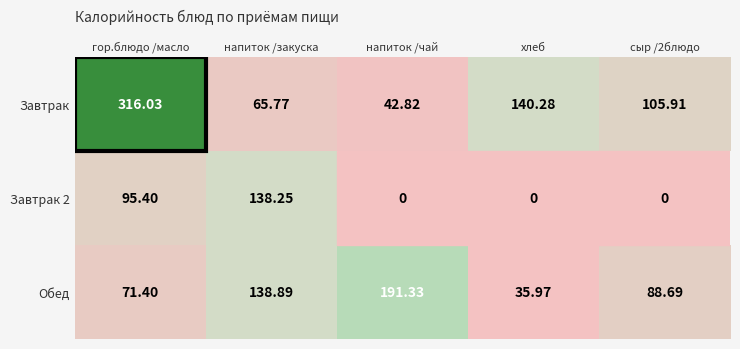

Which series has the widest spread of values?

Завтрак